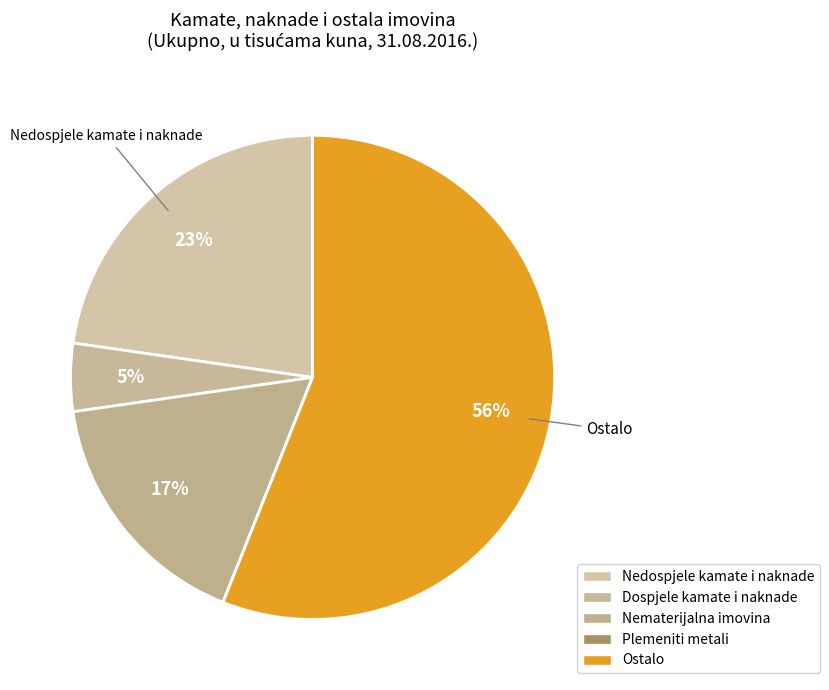

Which category has the biggest portion of the pie?

Ostalo